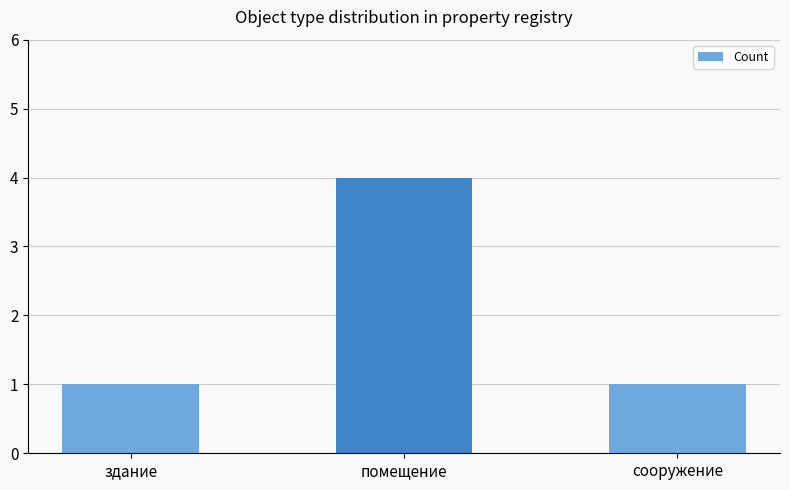

What is the change in value from здание to помещение?

+3